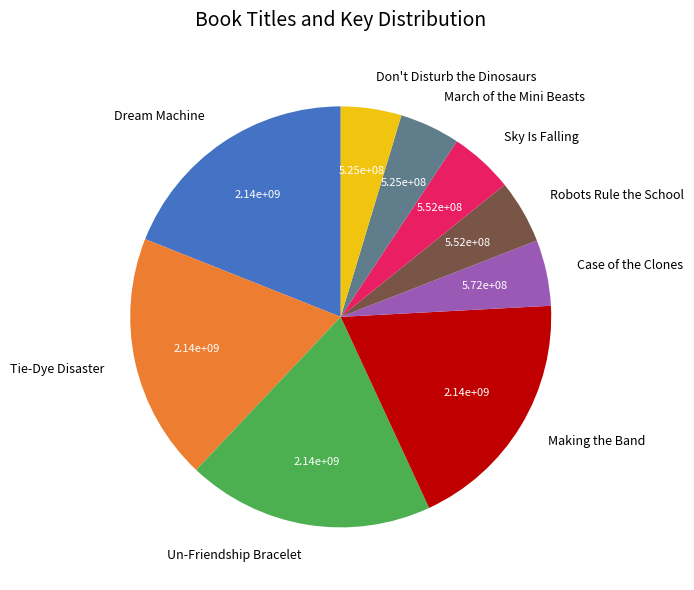

True or false: Sky Is Falling accounts for 5% of the total.

True